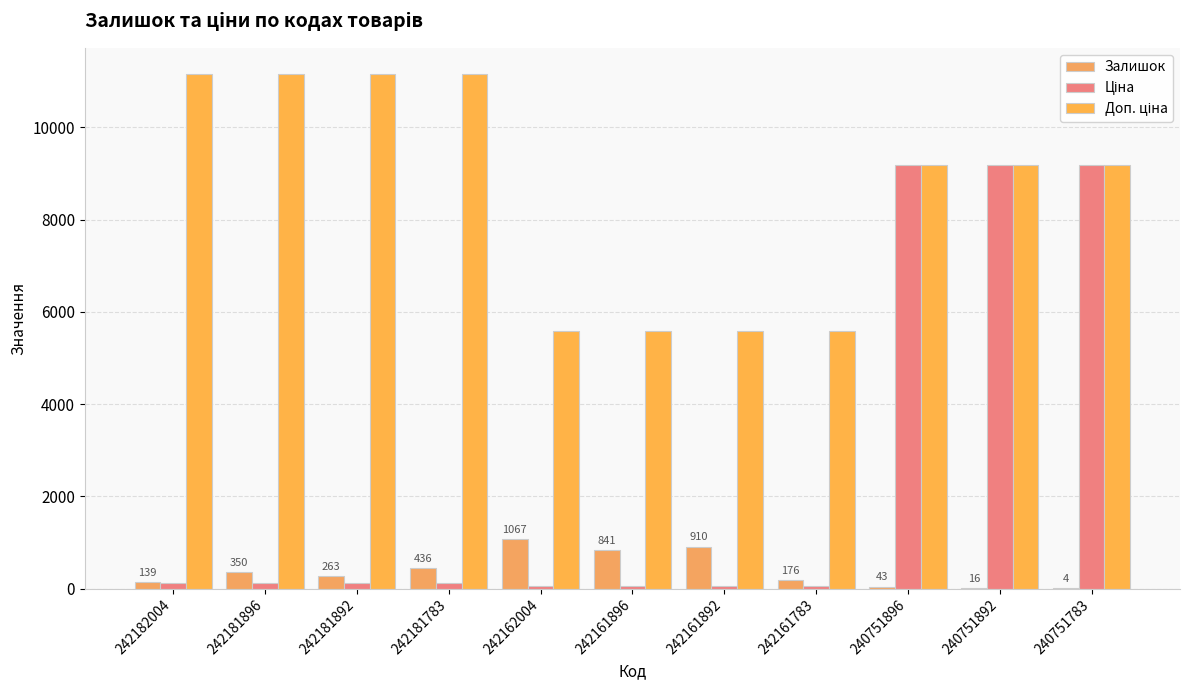

The Ціна series shows 111.7 at 242181896. True or false?

True